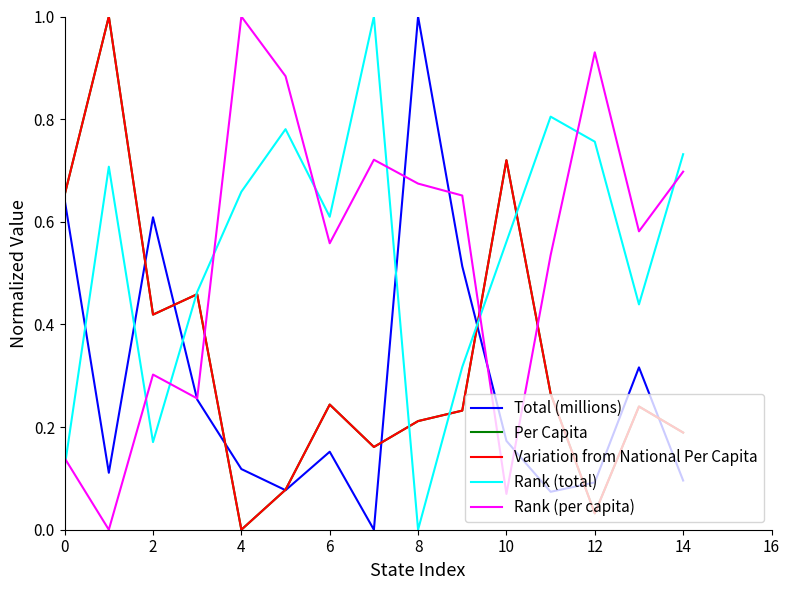

How many values in the Per Capita series exceed 0?

14